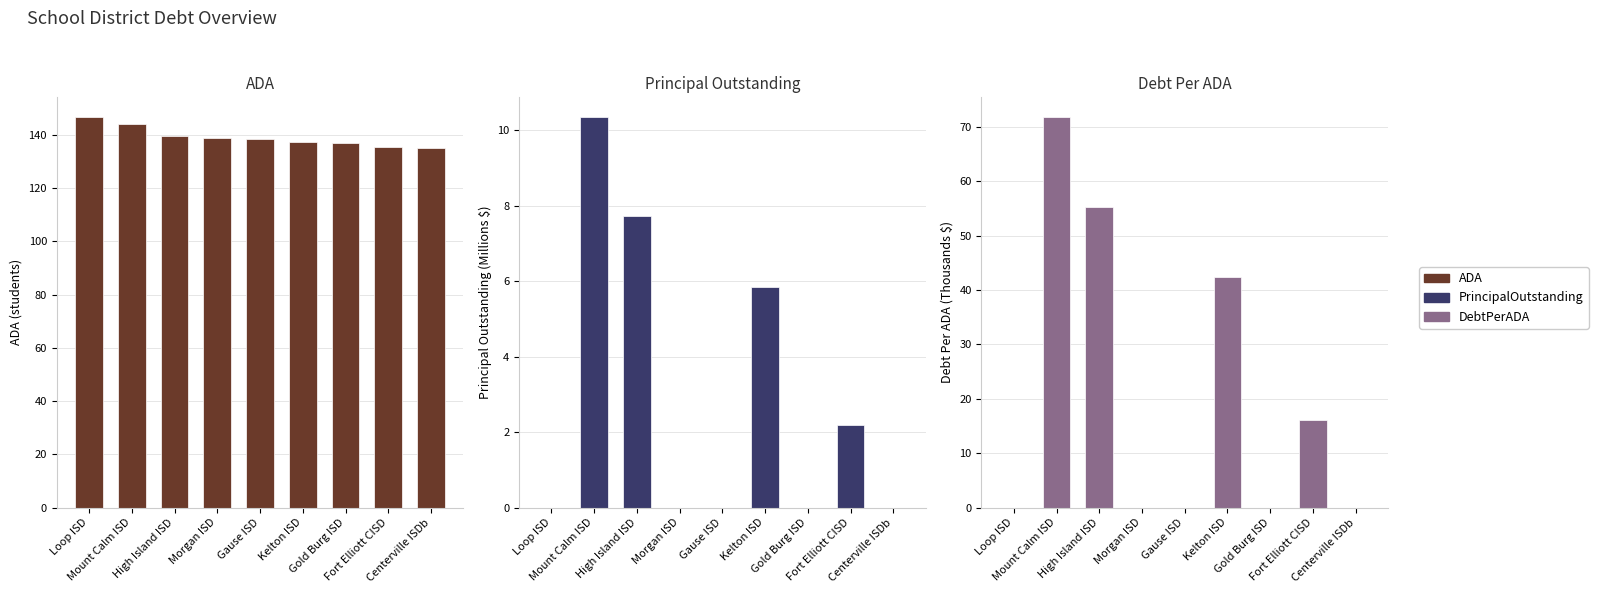

Reading right to left, list all the values displayed in this chart.

ADA: 135.2	135.6	136.8	137.3	138.4	138.7	139.7	144.1	146.8
PrincipalOutstanding: 0.0	2.2	0.0	5.8	0.0	0.0	7.7	10.4	0.0
DebtPerADA: 0.0	16.0	0.0	42.5	0.0	0.0	55.4	71.9	0.0